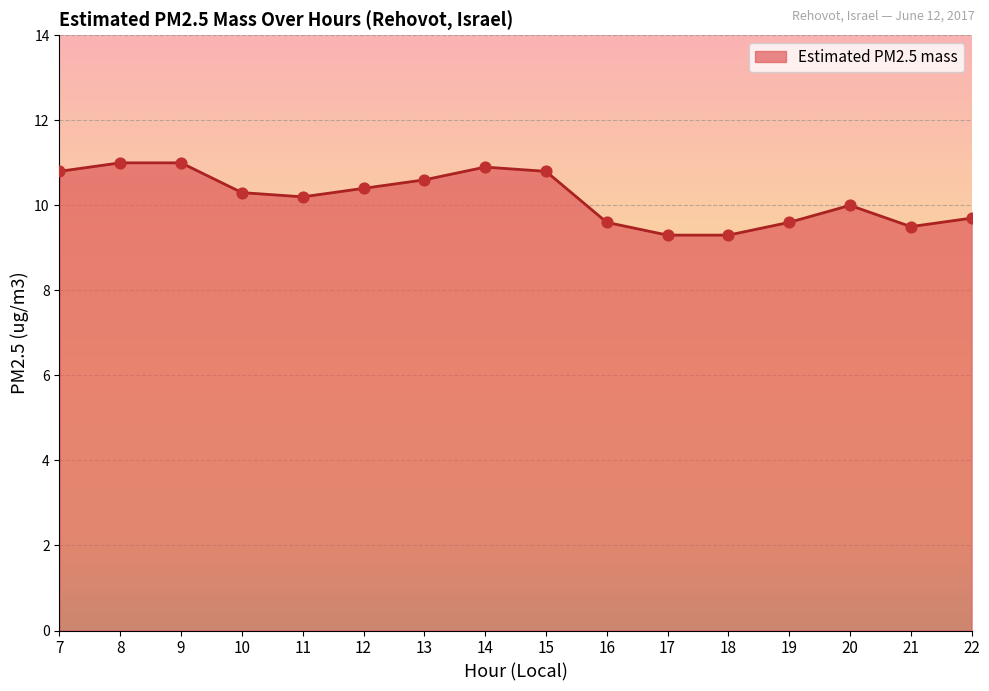

What is the change in value from 10 to 22?

-0.6